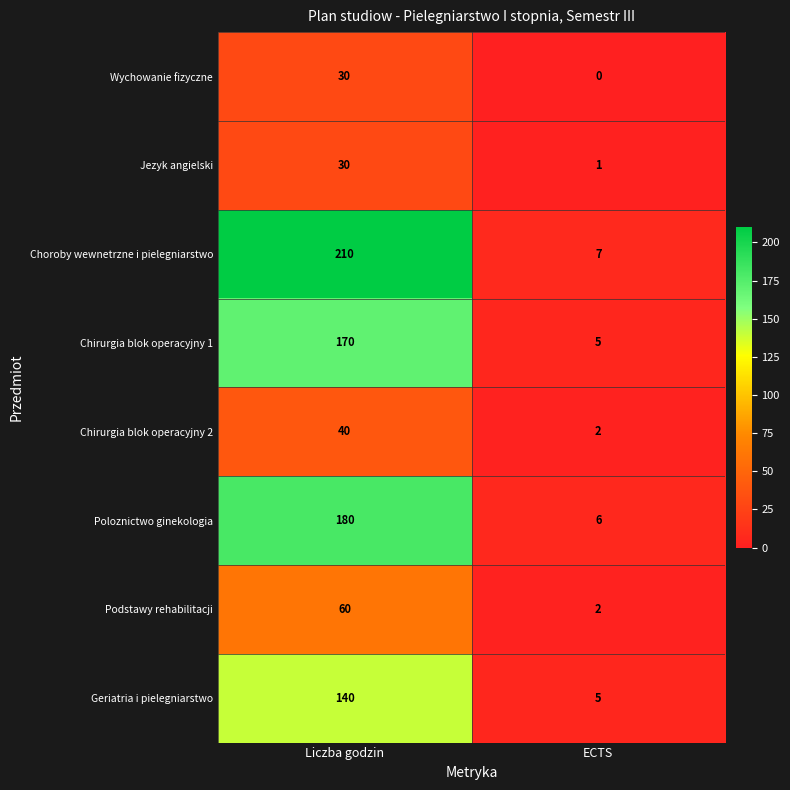

What is the total value across all series at Liczba godzin?

860